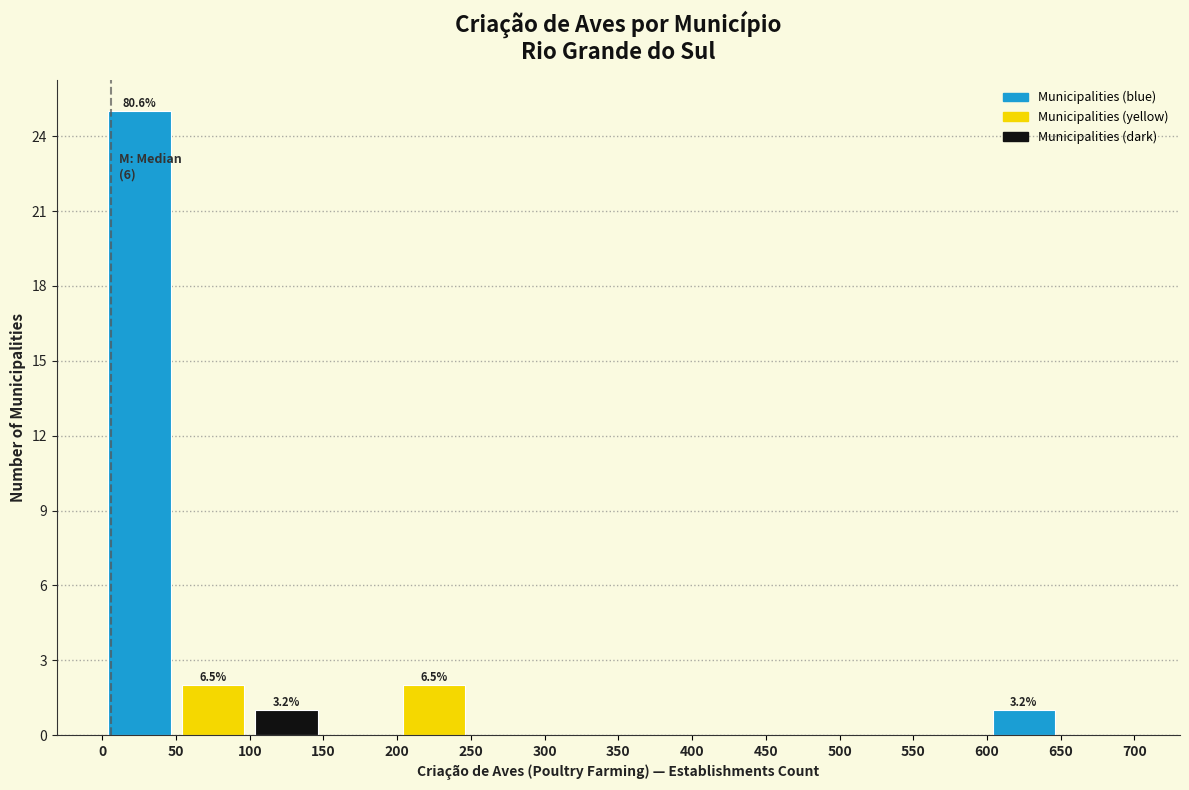

Over which range of the x-axis is the bar tallest?

0 to 50